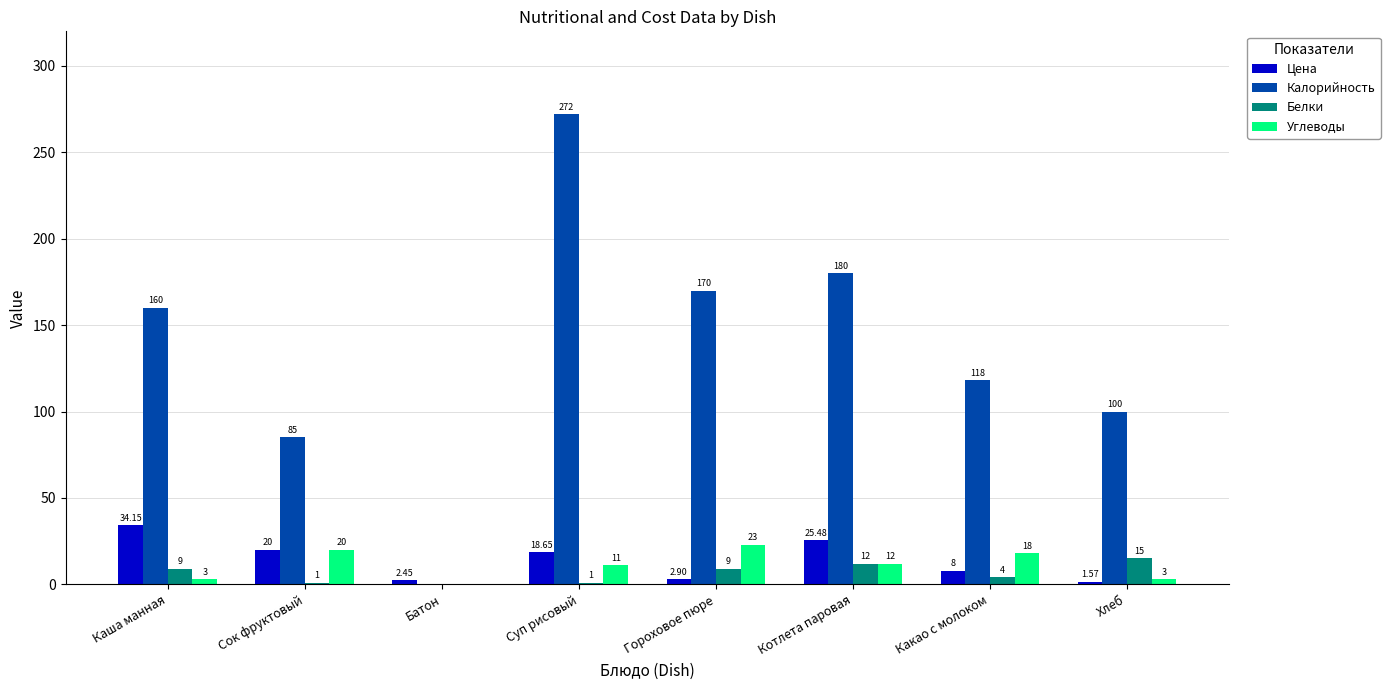

Between Суп рисовый and Какао с молоком, which series saw the biggest shift?

Калорийность